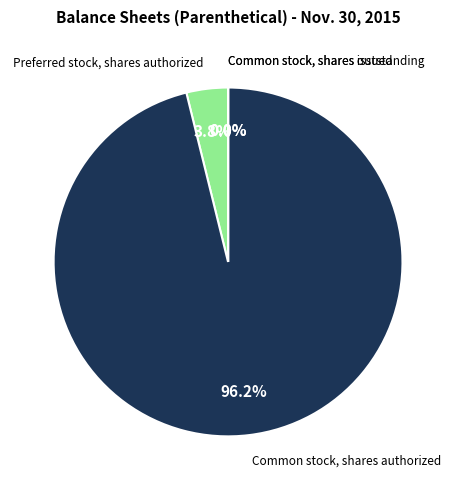

Is there any slice that represents more than half of the pie?

Yes